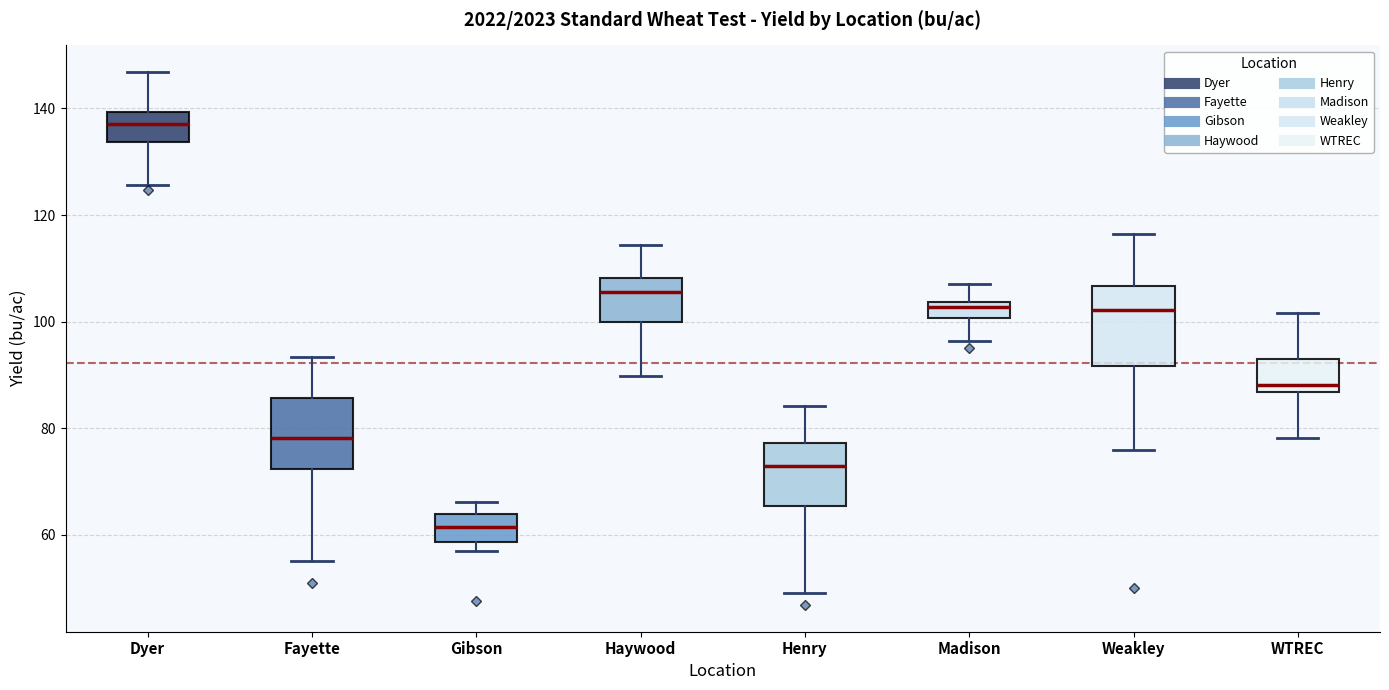

Which box's median line is the lowest?

Gibson